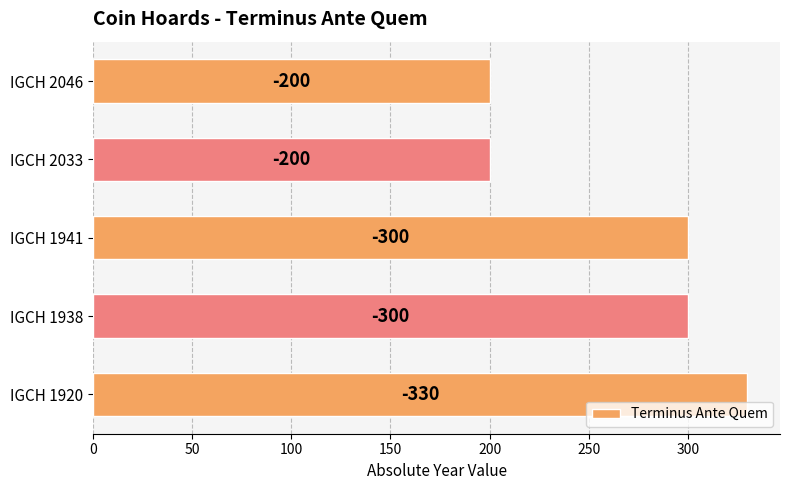

What is the maximum value shown in the chart?

330